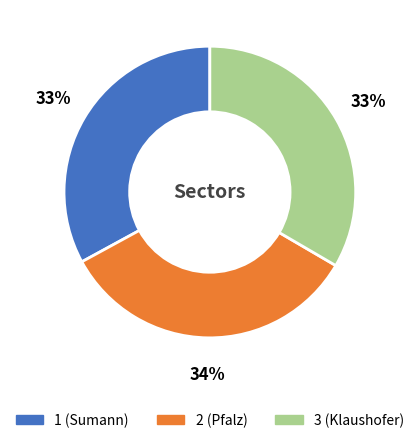

What percentage is the 3 (Klaushofer) slice, to the nearest percent?

33%